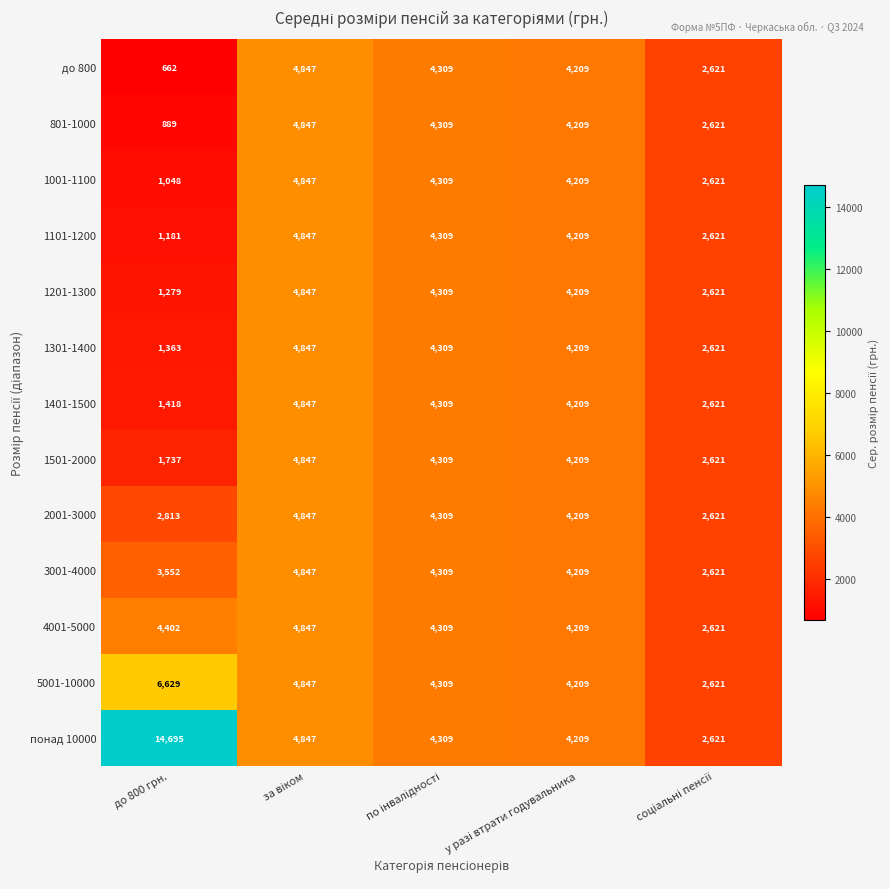

What is the sum of all 5001-10000 values?

22615